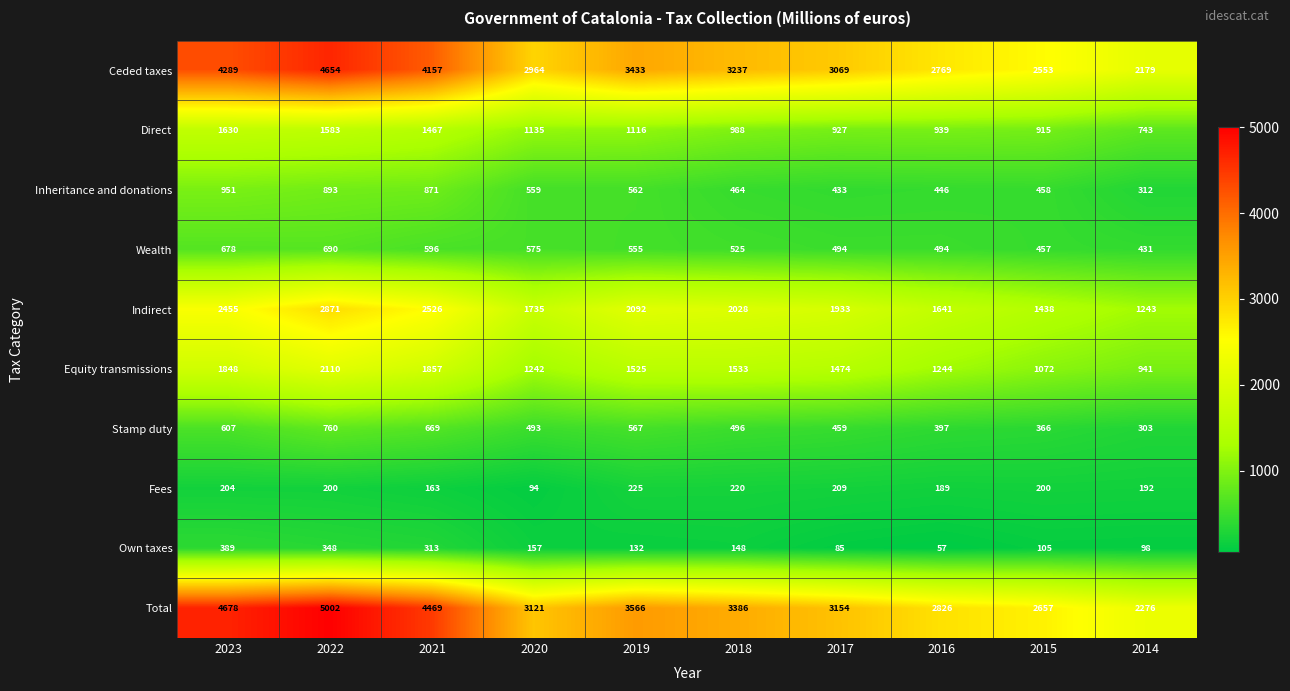

The value of Indirect at 2019 is 1343. True or false?

False